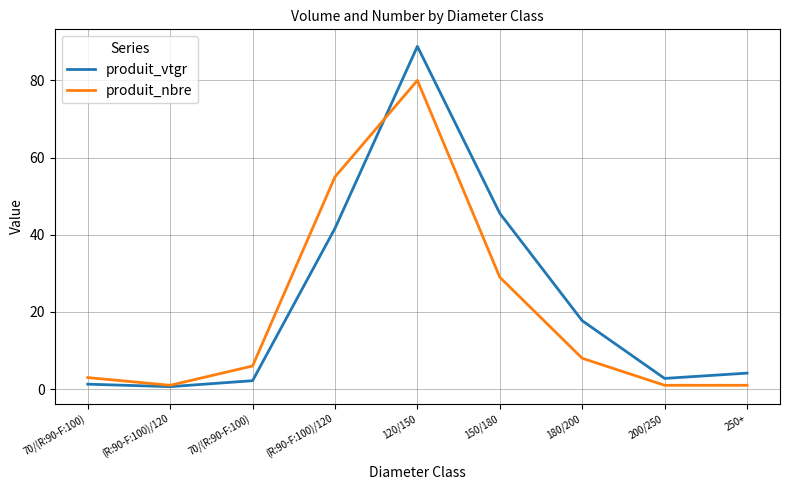

What value does the produit_nbre series have at 250+?

1.0